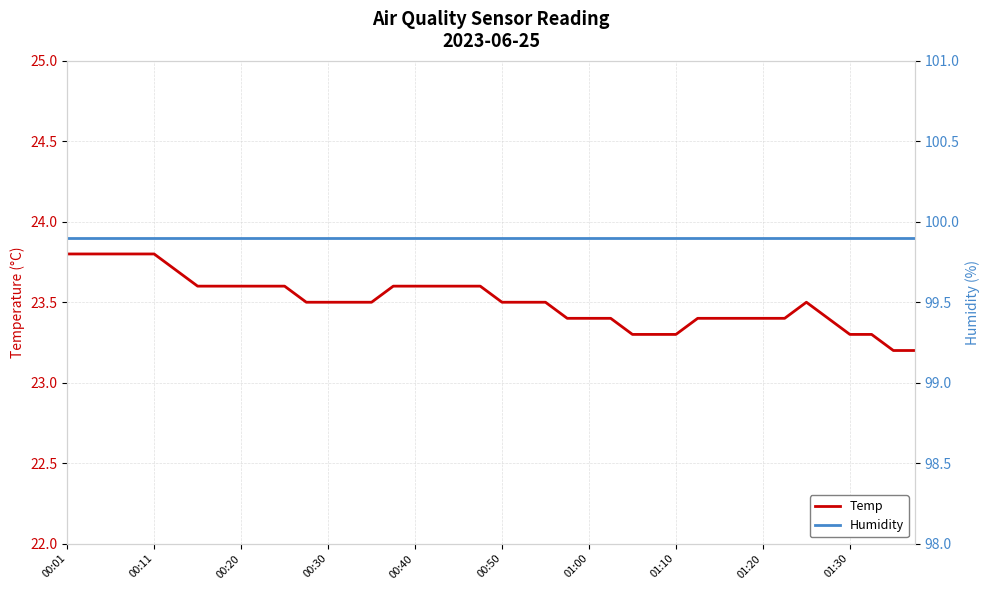

How many categories are shown in the chart?

40